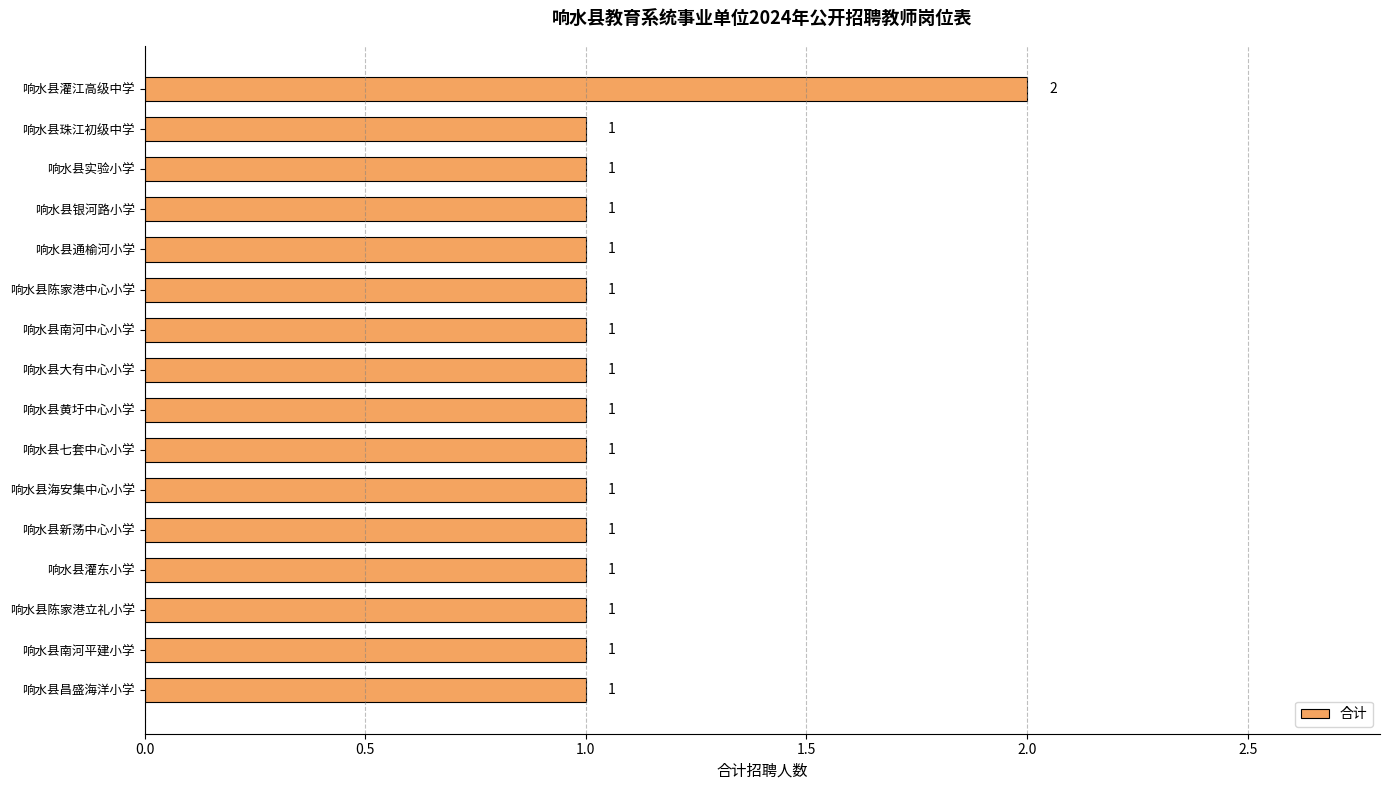

What is the value of the 13th bar from the top?

1